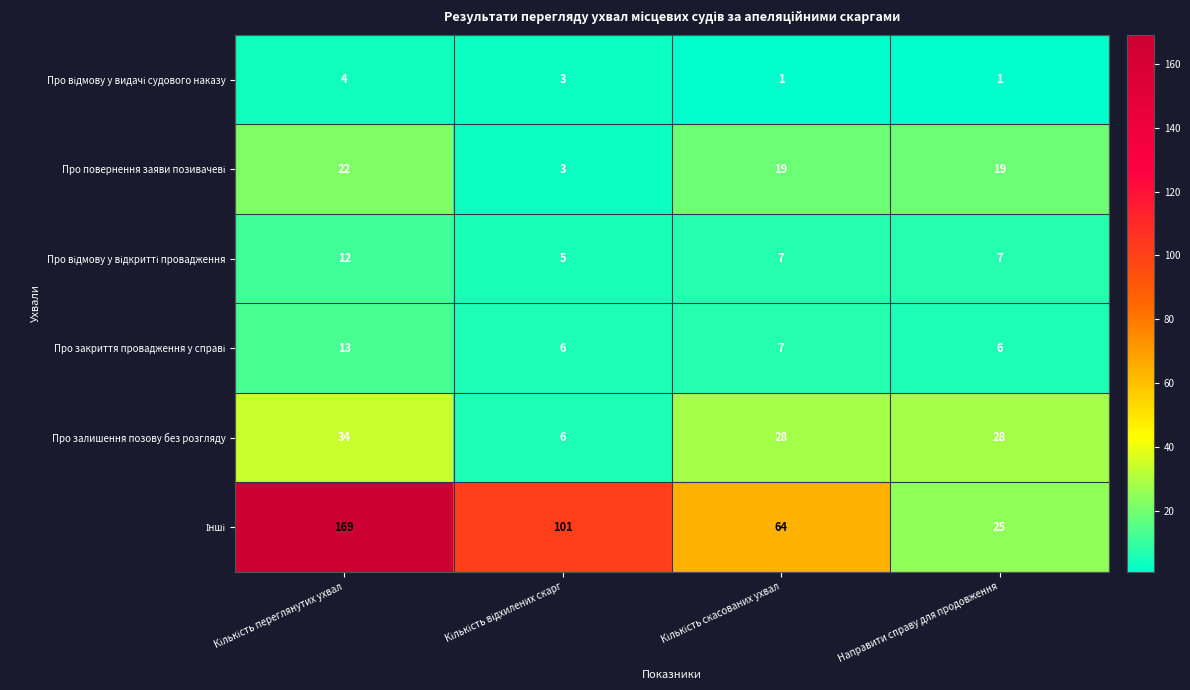

What is the highest value of the Про залишення позову без розгляду series?

34